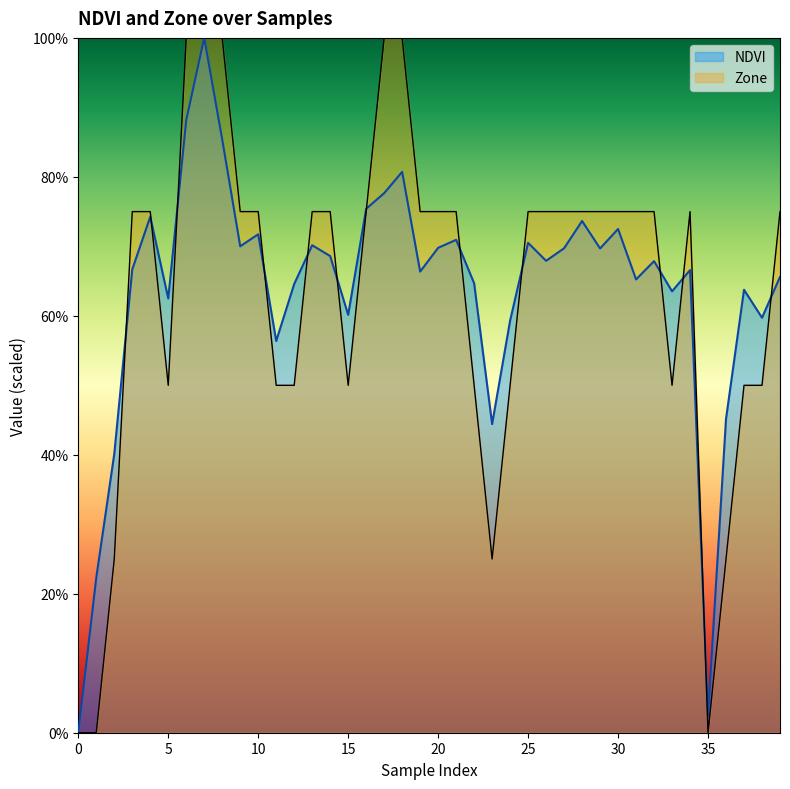

What is the value of the Zone point at the 19th from the left?

1.0